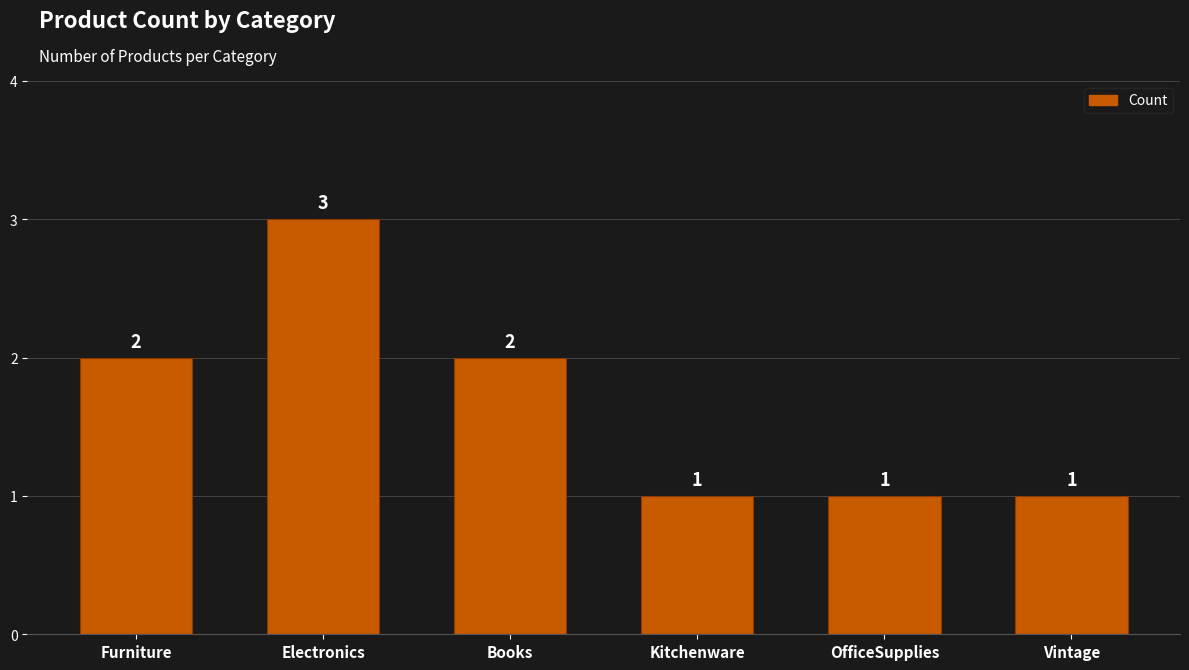

What is the approximate value at Kitchenware?

1